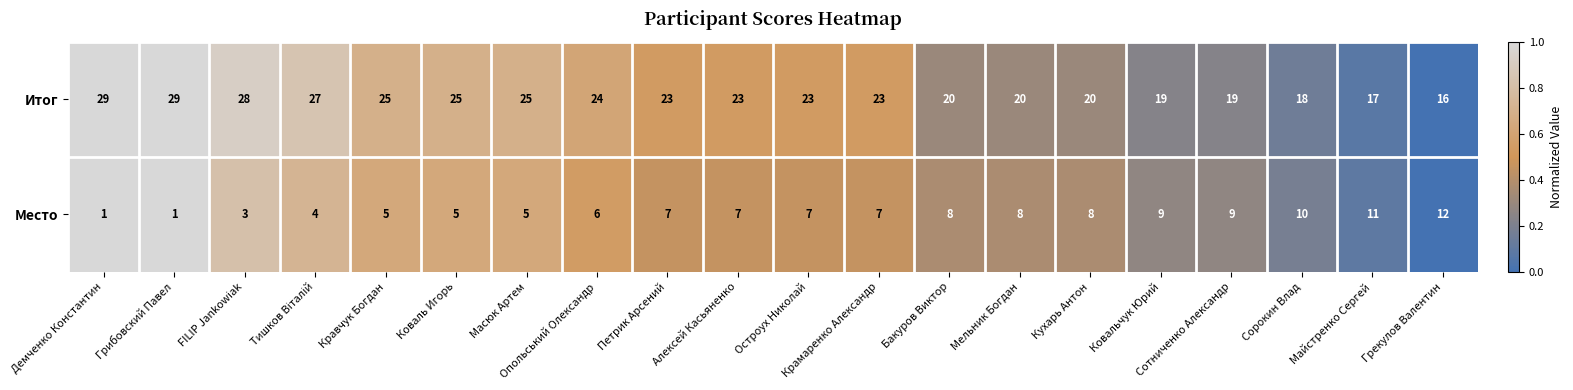

How many data points does each series have?

20